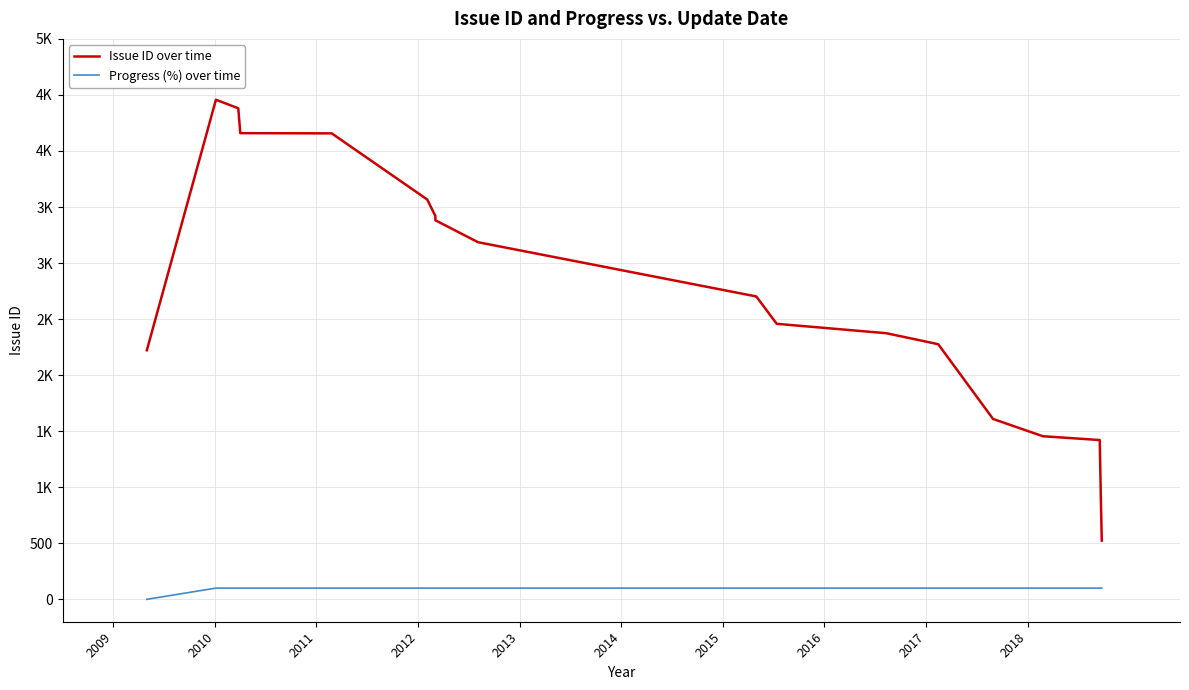

True or false: Progress (%) over time has more than 2 interior local peaks.

False